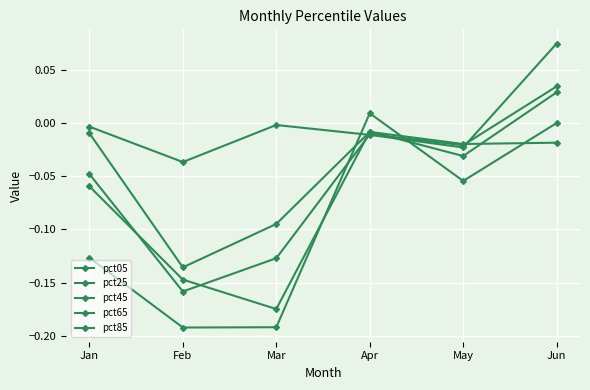

Reading left to right, extract all data points from this chart.

pct05: Jan=-0.0	Feb=-0.0	Mar=-0.0	Apr=-0.0	May=-0.0	Jun=0.1
pct25: Jan=-0.0	Feb=-0.1	Mar=-0.1	Apr=-0.0	May=-0.0	Jun=-0.0
pct45: Jan=-0.0	Feb=-0.2	Mar=-0.1	Apr=-0.0	May=-0.0	Jun=0.0
pct65: Jan=-0.1	Feb=-0.1	Mar=-0.2	Apr=-0.0	May=-0.0	Jun=0.0
pct85: Jan=-0.1	Feb=-0.2	Mar=-0.2	Apr=0.0	May=-0.1	Jun=-0.0